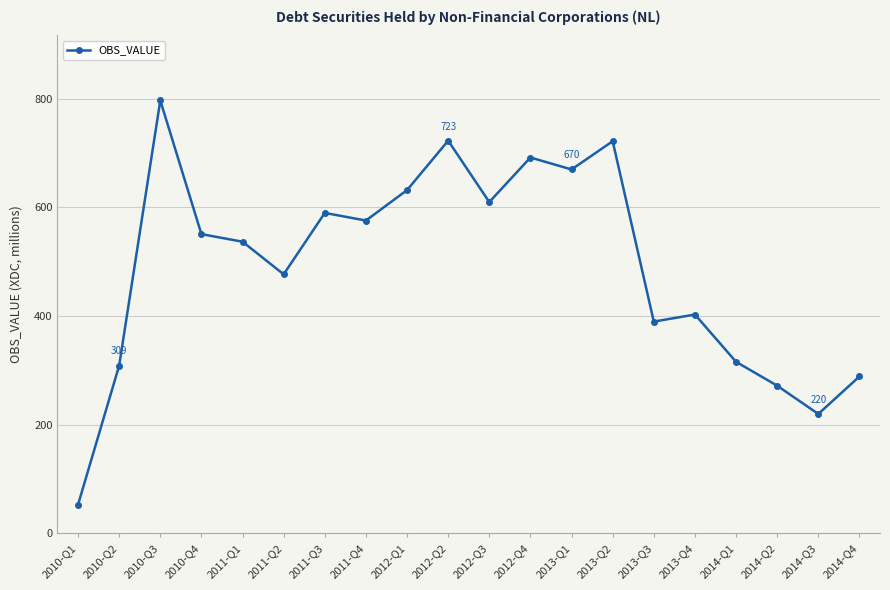

Where is the data nearest to the value 425?

2013-Q4